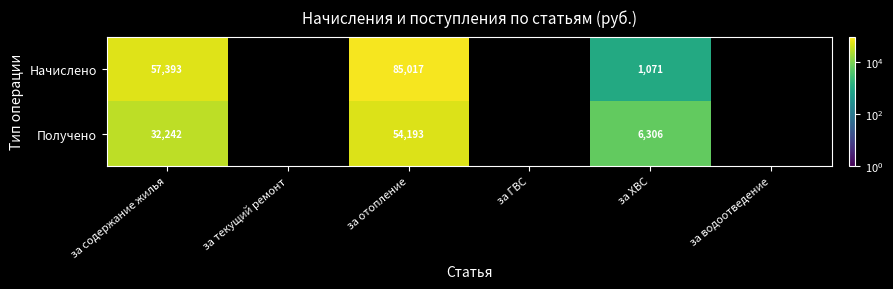

The value of Начислено at за содержание жилья is 19911.9. True or false?

False